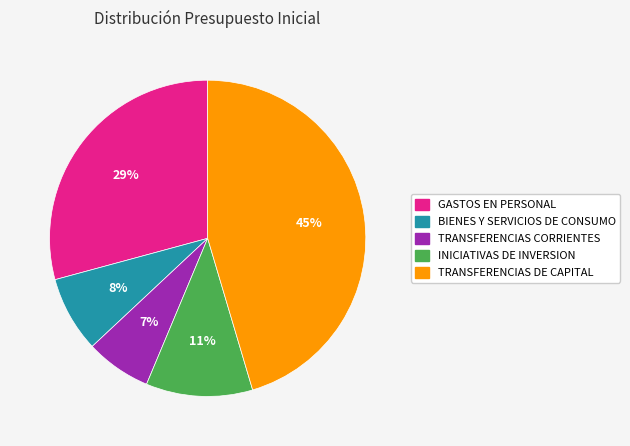

How many segments does this pie chart have?

5